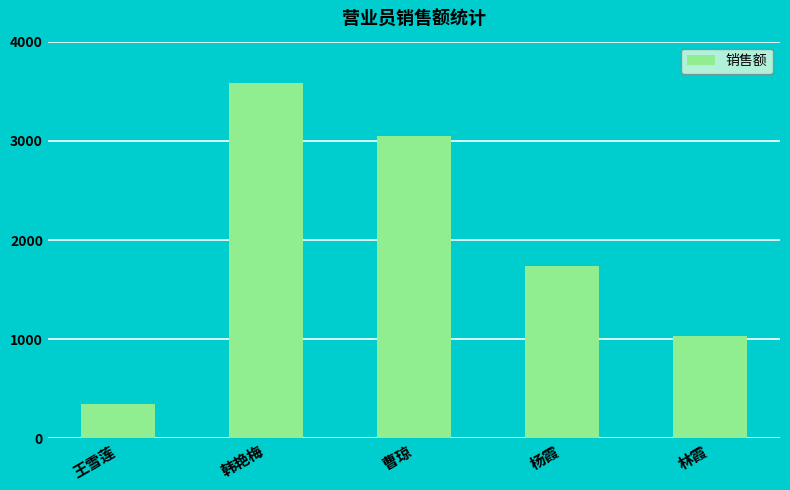

How many categories are shown in the chart?

5